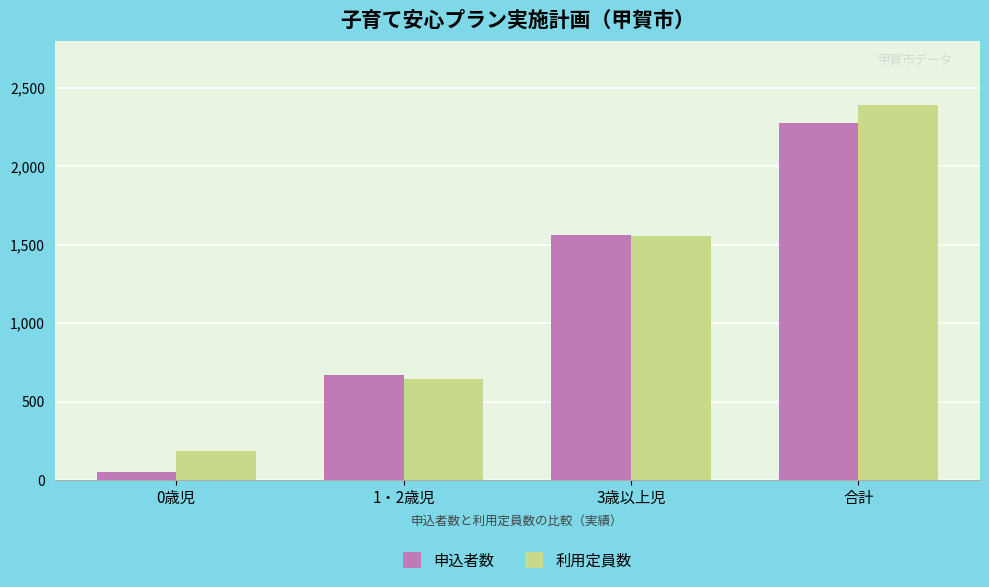

What is the greatest value displayed?

2391